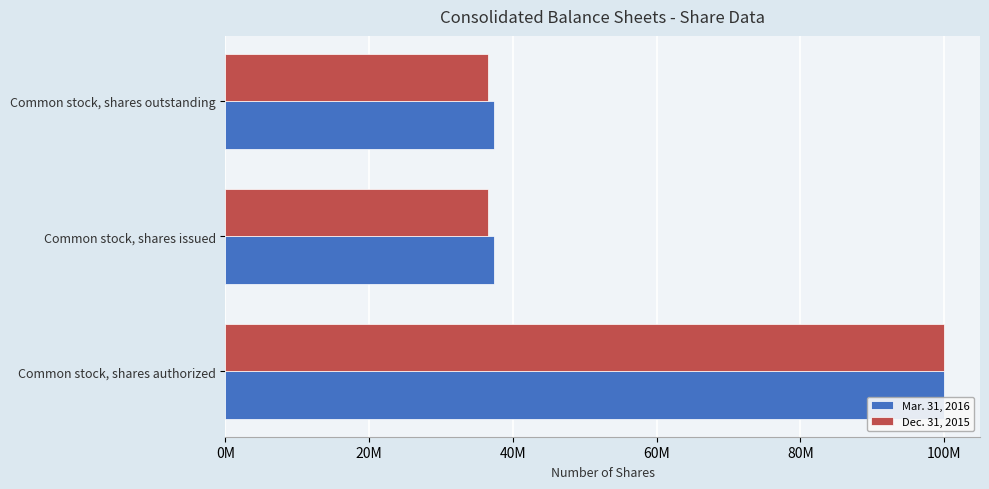

What are all the series names shown in the legend?

Mar. 31, 2016, Dec. 31, 2015